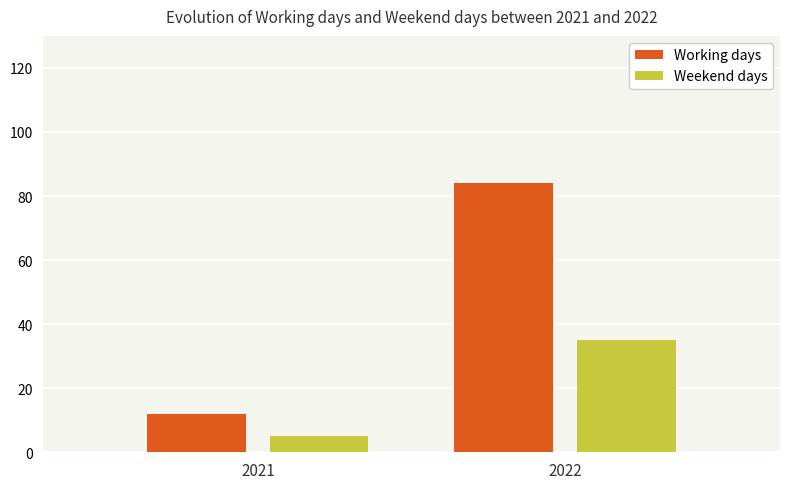

Which category has the lowest value across all series?

2021